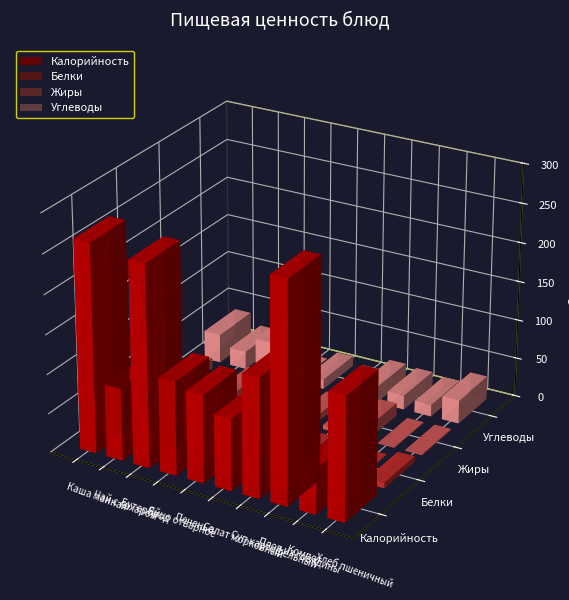

What is the spread (max minus min) of values at Печенье?

110.2